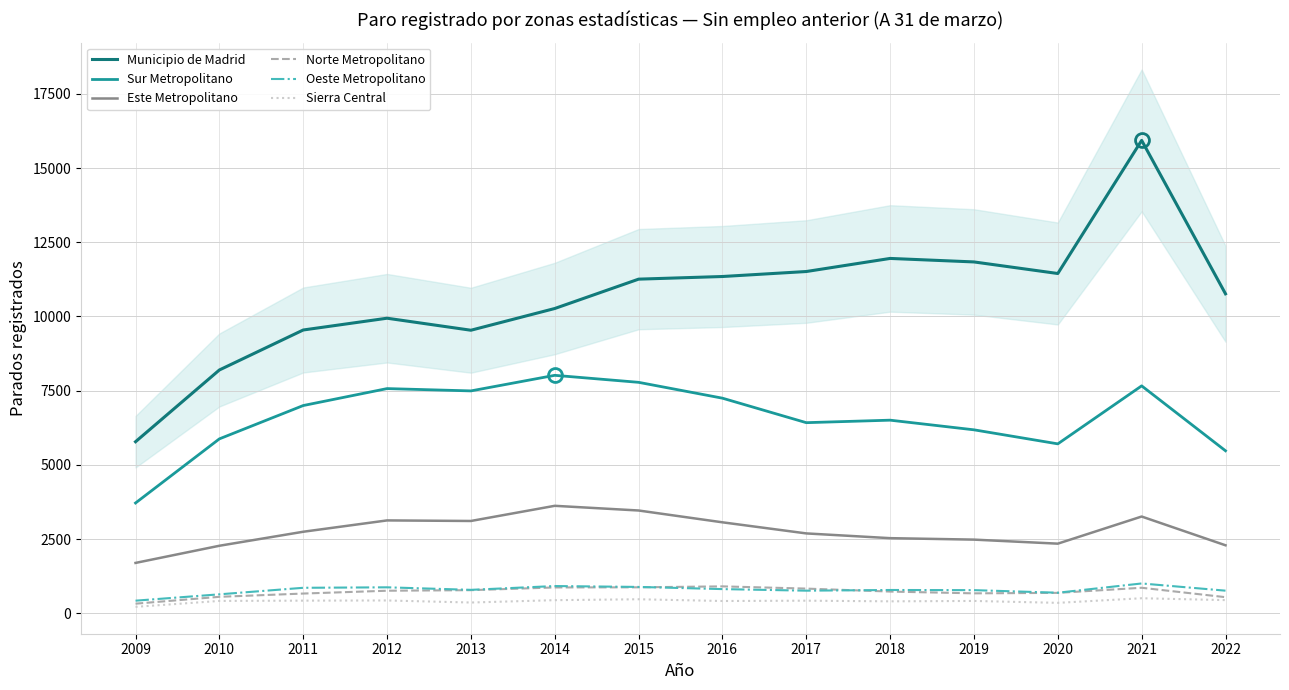

Reading left to right, extract all data points from this chart.

Municipio de Madrid: 2009=5780	2010=8197	2011=9544	2012=9941	2013=9536	2014=10268	2015=11257	2016=11346	2017=11514	2018=11955	2019=11837	2020=11447	2021=15932	2022=10763
Sur Metropolitano: 2009=3716	2010=5876	2011=6999	2012=7570	2013=7492	2014=8017	2015=7781	2016=7247	2017=6422	2018=6506	2019=6181	2020=5708	2021=7662	2022=5475
Este Metropolitano: 2009=1697	2010=2275	2011=2747	2012=3129	2013=3110	2014=3621	2015=3463	2016=3065	2017=2691	2018=2531	2019=2482	2020=2346	2021=3260	2022=2291
Norte Metropolitano: 2009=324	2010=555	2011=665	2012=760	2013=779	2014=871	2015=875	2016=907	2017=832	2018=732	2019=672	2020=688	2021=860	2022=543
Oeste Metropolitano: 2009=425	2010=639	2011=859	2012=875	2013=790	2014=918	2015=888	2016=815	2017=762	2018=785	2019=780	2020=693	2021=1005	2022=762
Sierra Central: 2009=217	2010=417	2011=426	2012=432	2013=363	2014=442	2015=473	2016=414	2017=425	2018=403	2019=416	2020=352	2021=507	2022=444